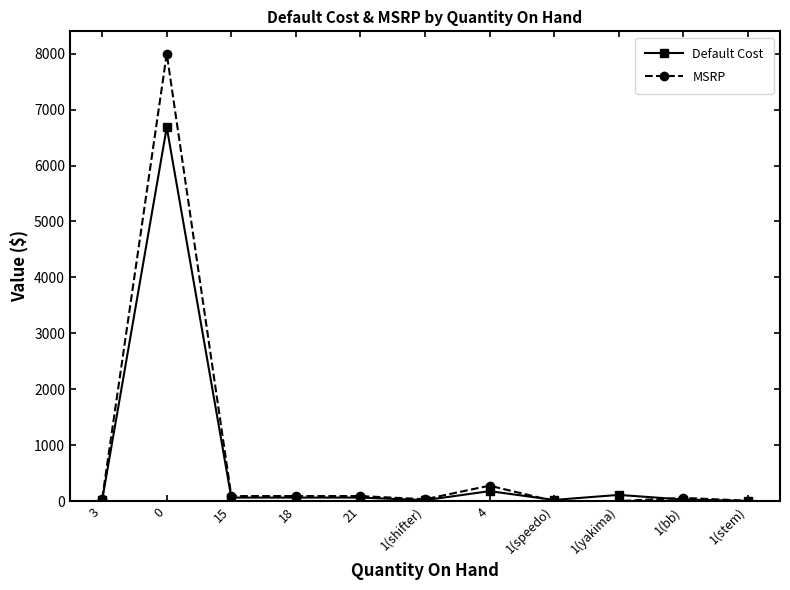

What is the total value across all series at 4?

454.0